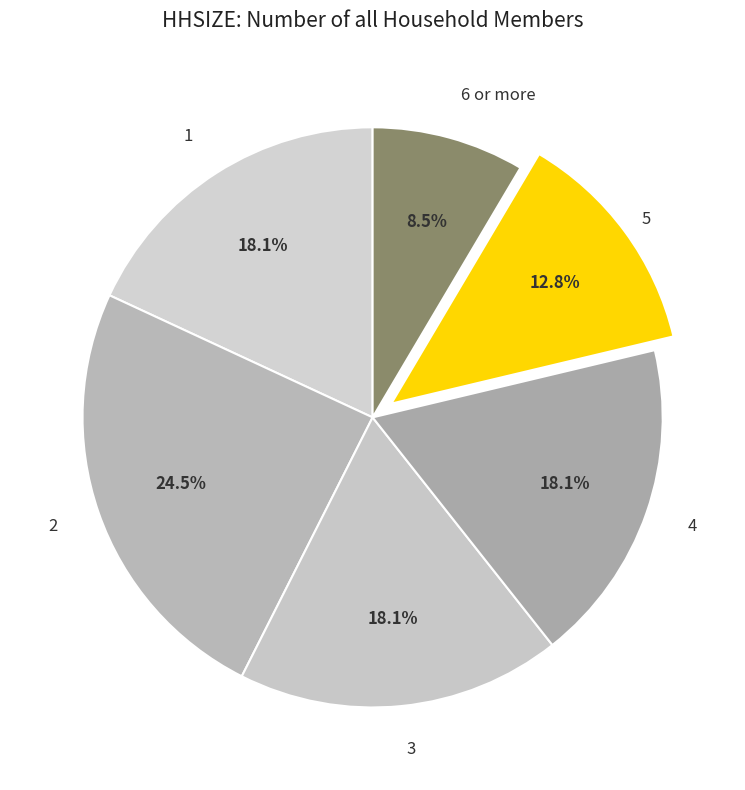

How many slices are in this pie chart?

6